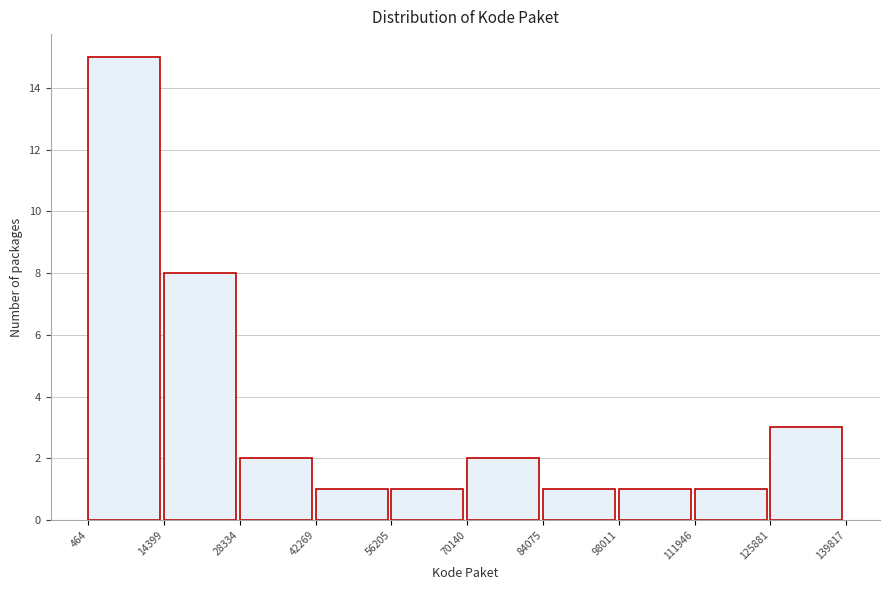

Reading left to right, transcribe this chart: for each bar, give the range it covers on the x-axis and its height. The values are not printed on the chart, so give them approximately, as read against the axis.

464 to 14399: 15
14399 to 28334: 8
28334 to 42269: 2
42269 to 56205: 1
56205 to 70140: 1
70140 to 84075: 2
84075 to 98011: 1
98011 to 111946: 1
111946 to 125881: 1
125881 to 139817: 3